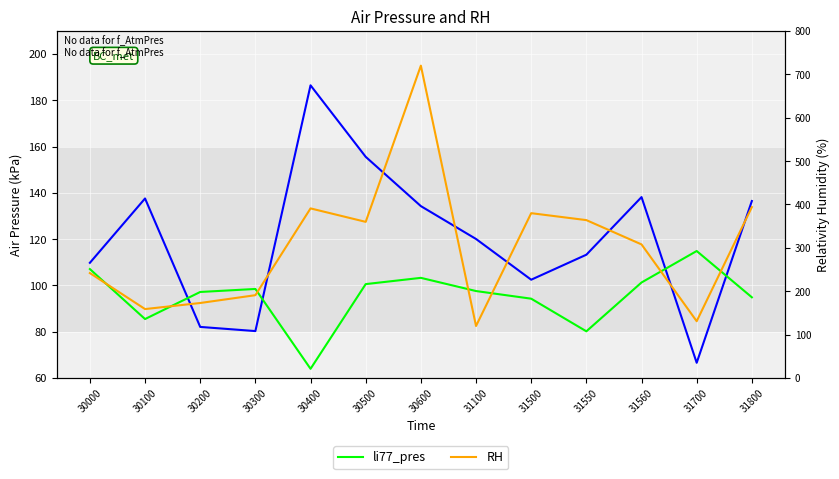

True or false: RH and li77_pres cross at least once.

False